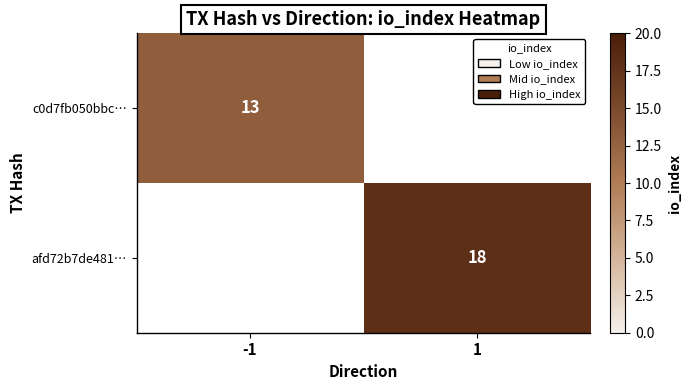

Is the value of afd72b7de481… at 1 greater than the value of c0d7fb050bbc… at -1?

Yes